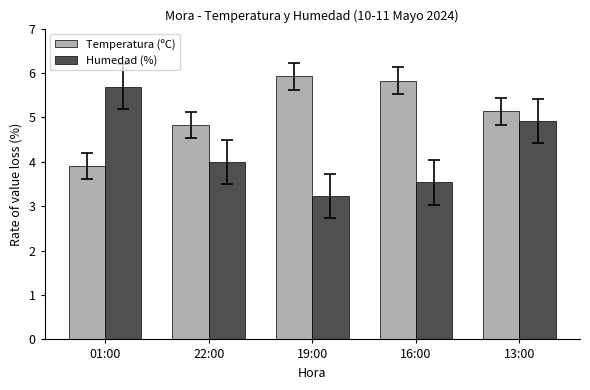

What position from the right is 01:00?

5